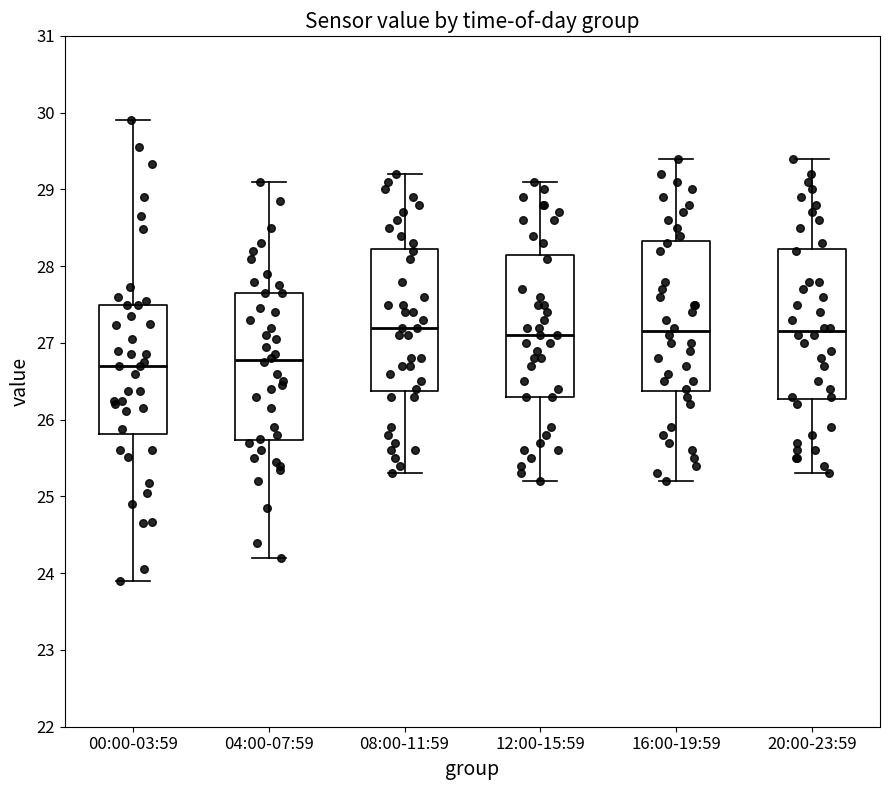

Reading left to right, read every box against the y-axis: the position of its median line, the range the box covers, and the ends of its whiskers. The values are not printed on the chart, so give them approximately, as read against the axis.

00:00-03:59: median 26.7, box 25.8 to 27.5, whiskers 23.9 to 29.9
04:00-07:59: median 26.8, box 25.7 to 27.7, whiskers 24.2 to 29.1
08:00-11:59: median 27.2, box 26.4 to 28.2, whiskers 25.3 to 29.2
12:00-15:59: median 27.1, box 26.3 to 28.2, whiskers 25.2 to 29.1
16:00-19:59: median 27.2, box 26.4 to 28.3, whiskers 25.2 to 29.4
20:00-23:59: median 27.2, box 26.3 to 28.2, whiskers 25.3 to 29.4